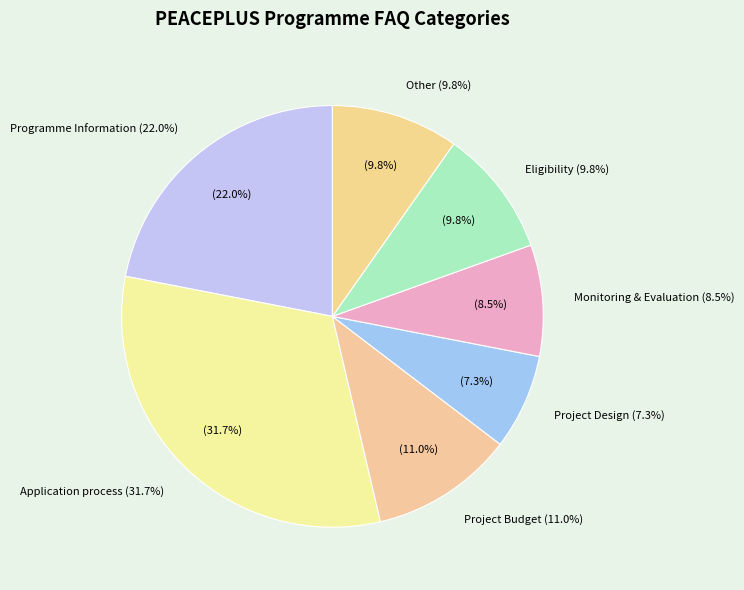

True or false: Project Budget accounts for 11% of the total.

True